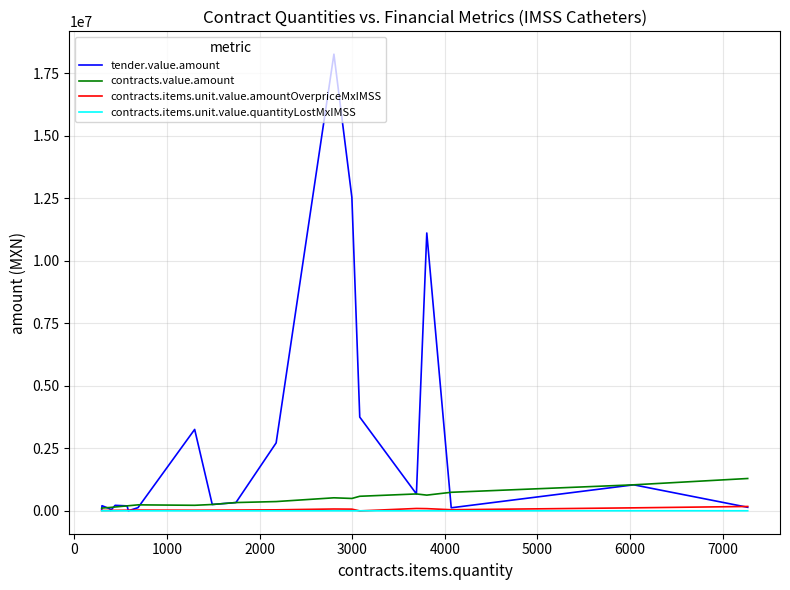

Which series has the largest total across all categories?

tender.value.amount